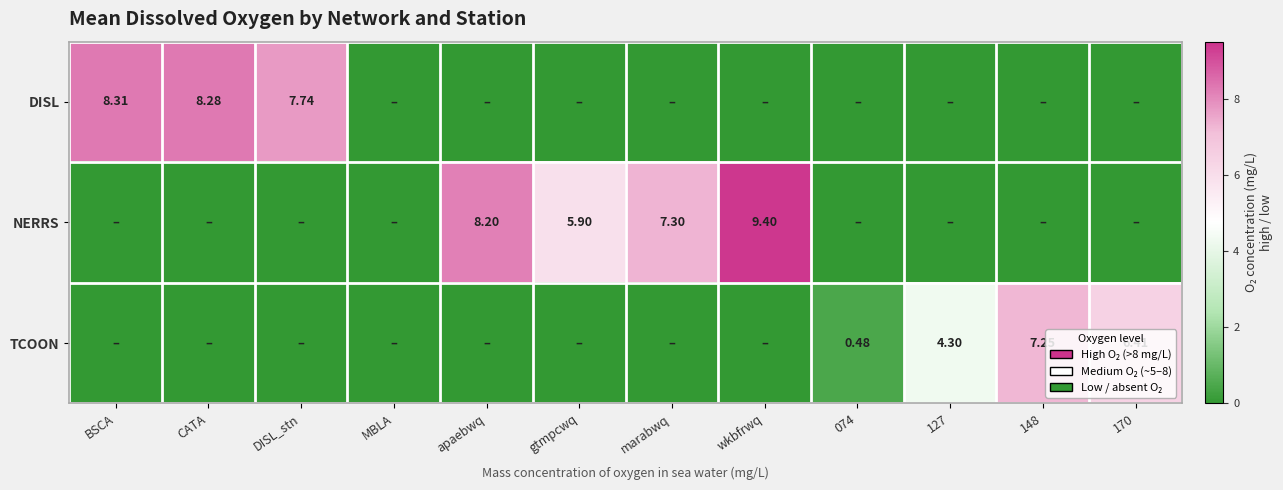

Which category has the highest value across all series?

wkbfrwq